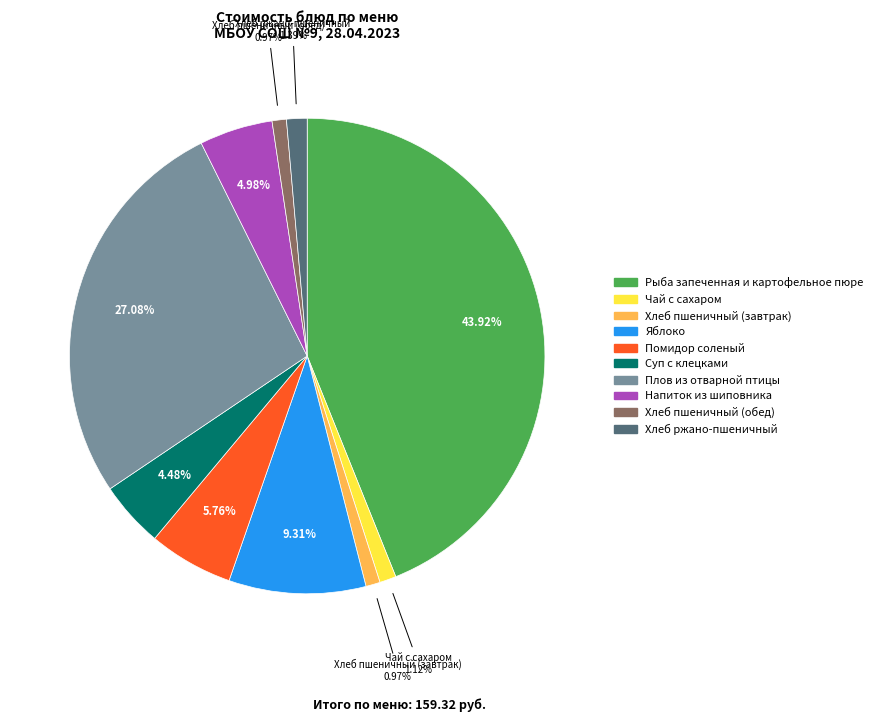

Which category has the biggest portion of the pie?

Рыба запеченная и картофельное пюре